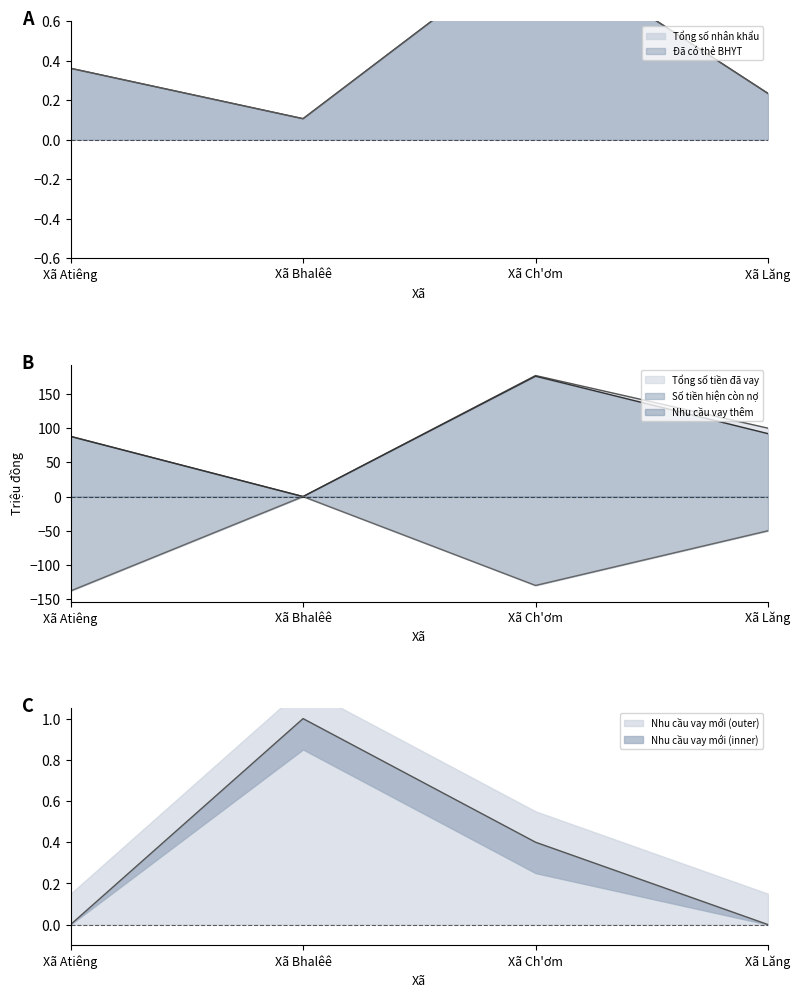

How many lines are shown in the chart?

2